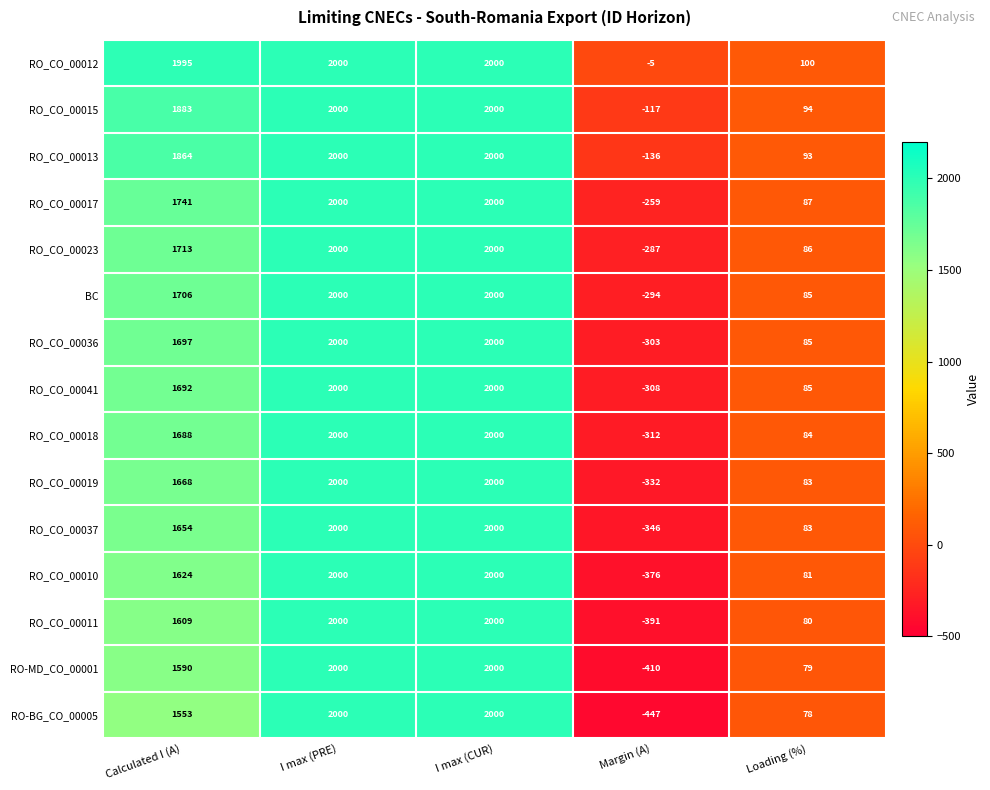

Where is RO_CO_00011 nearest to the value 804?

Loading (%)